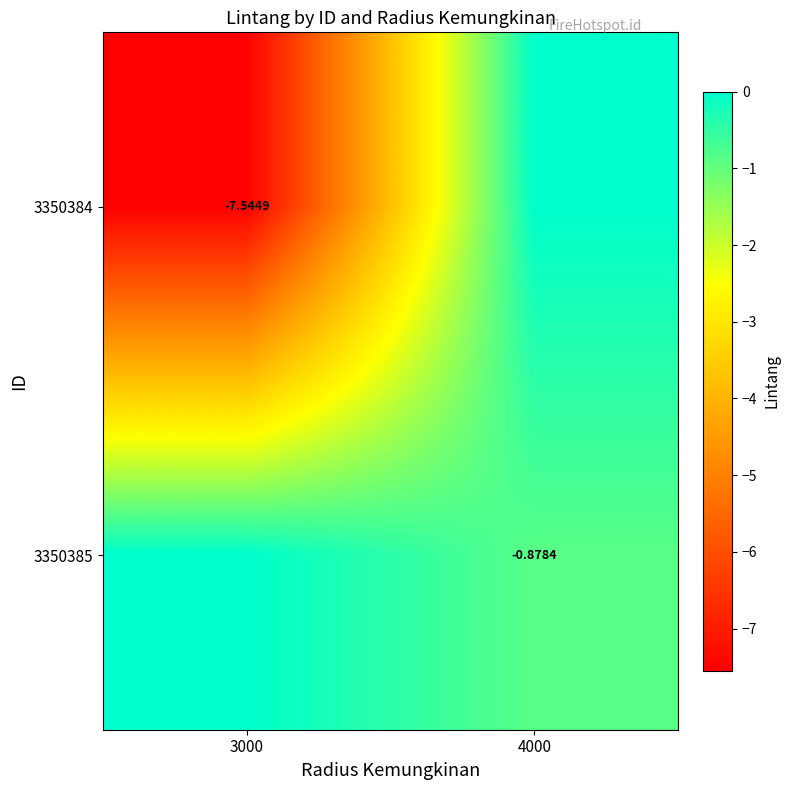

List the series in order of their peak value, lowest first.

3350384, 3350385